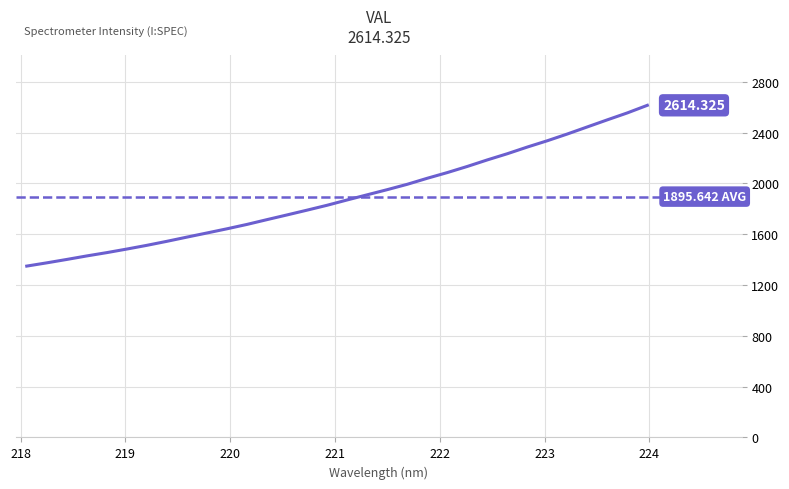

Which category has the lowest value across all series?

218.0596